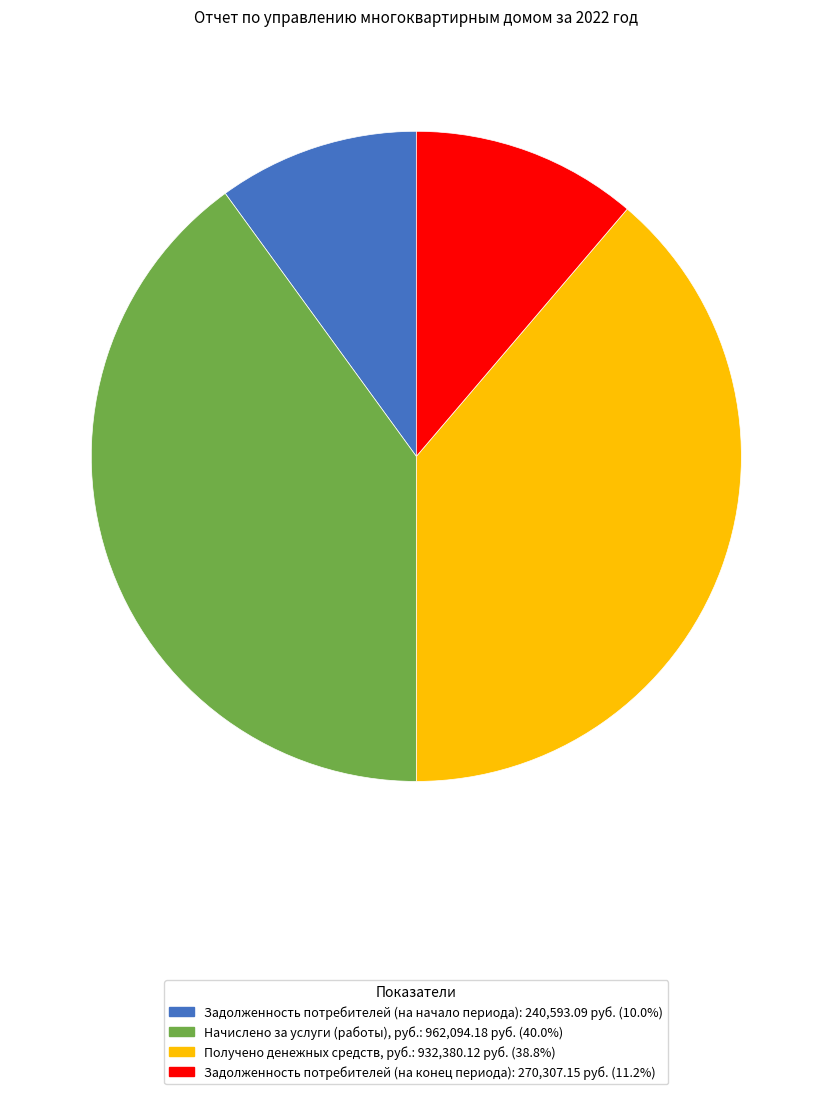

Combined, do Задолженность потребителей (на начало периода) and Задолженность потребителей (на конец периода) account for over 50%?

No